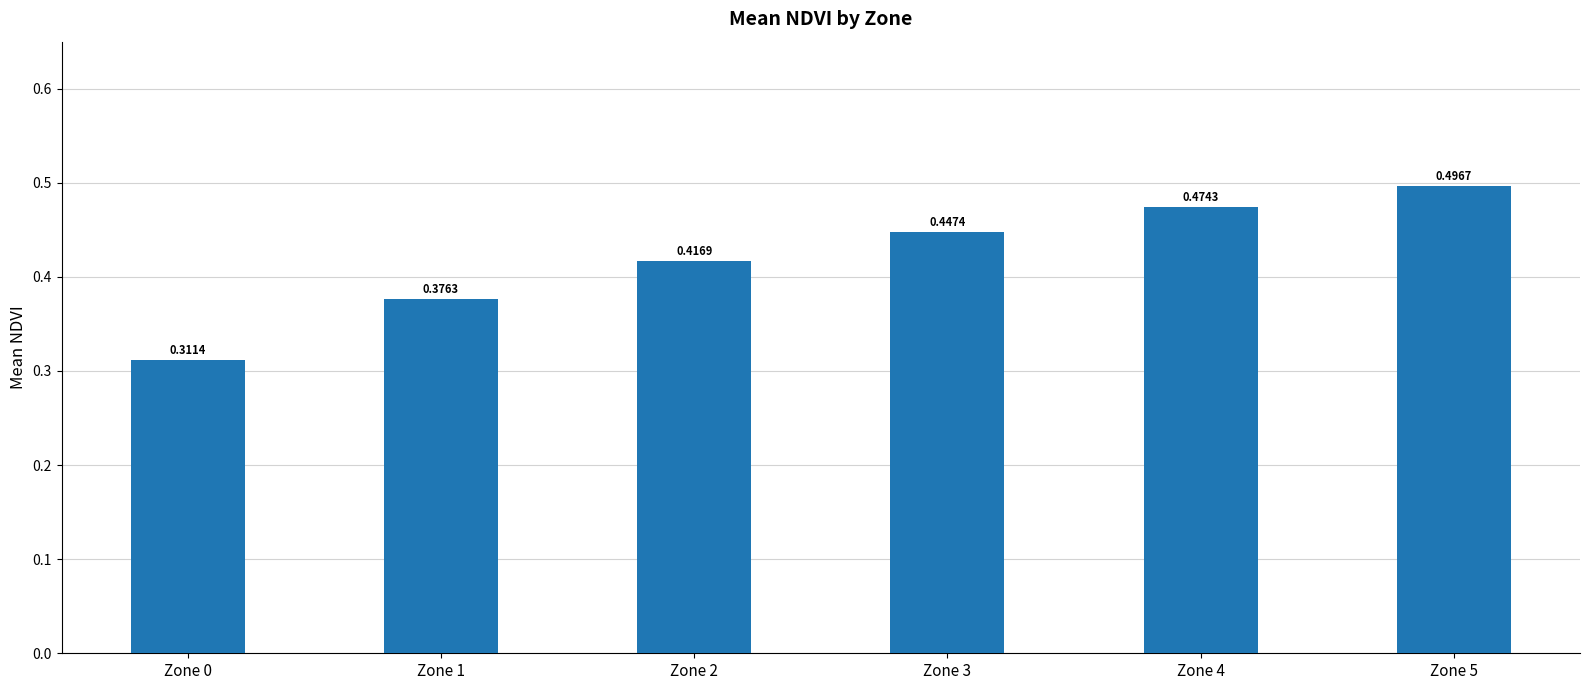

Which has a higher value, Zone 2 or Zone 4?

Zone 4